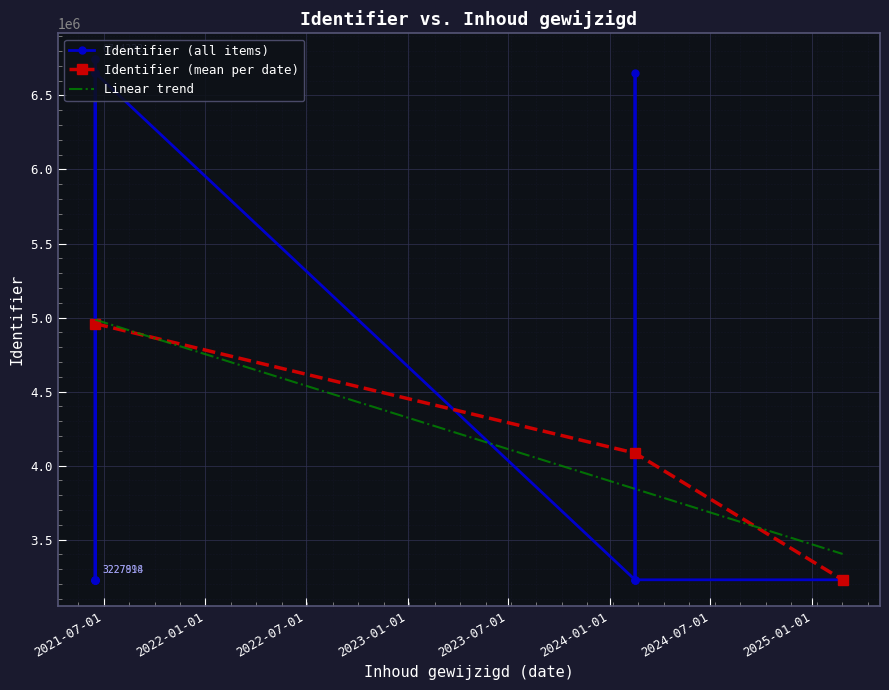

Reading left to right, what are all the values shown in this chart?

2025-02-25=3227895	2021-06-16=3227898	2021-06-16=6744222	2025-02-25=3227905	2025-02-25=3227910	2025-02-25=3227912	2021-06-16=3227914	2024-02-16=3227909	2024-02-16=3227917	2021-06-16=3227919	2021-06-16=6744223	2021-06-16=6651908	2021-06-16=6651910	2024-02-16=6651912	2021-06-16=3227927	2021-06-16=3227920	2024-02-16=3227924	2021-06-16=6651915